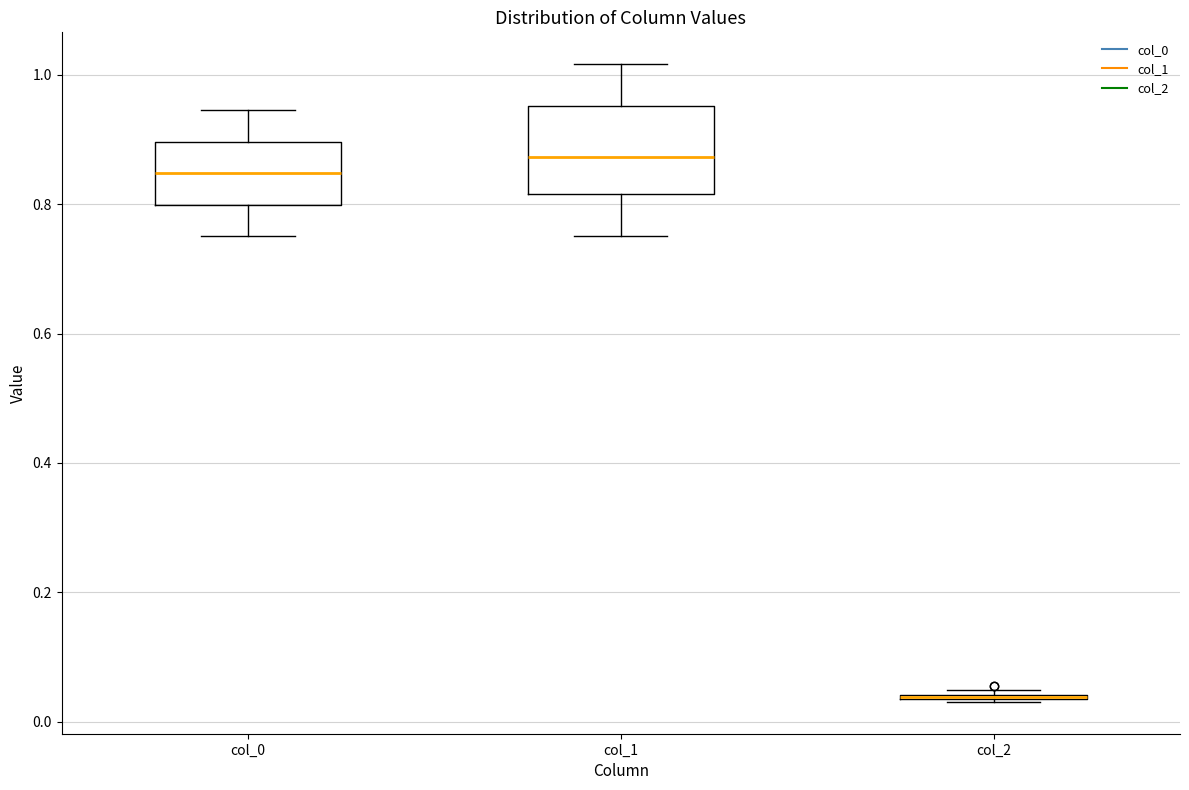

Comparing the boxes themselves (not the whiskers), which one is the tallest?

col_1